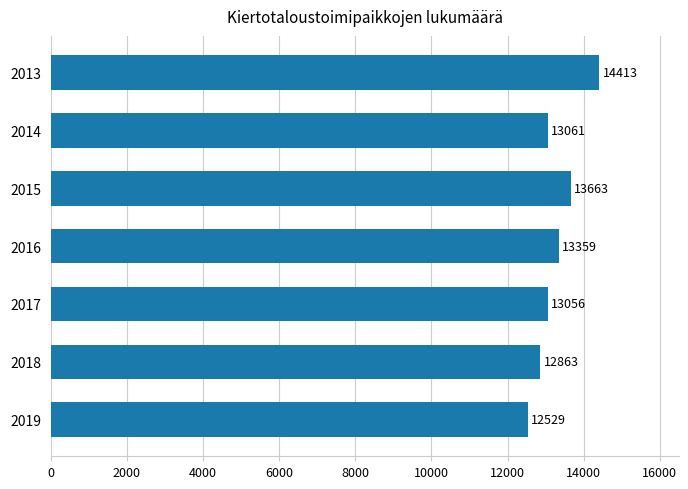

Count the values in the range 12863 to 13663.

5